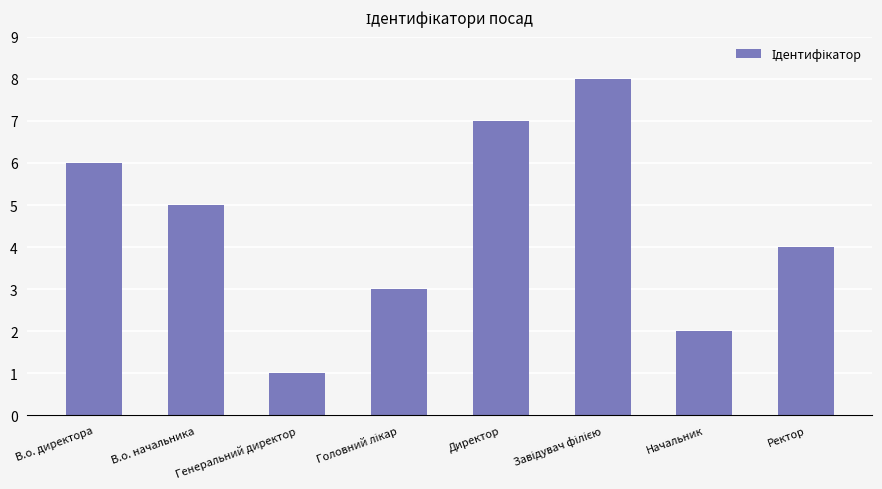

What is the greatest value displayed?

8